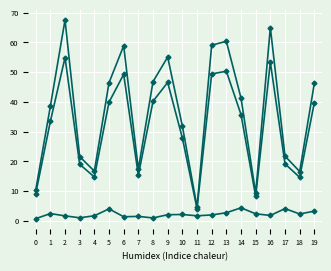

Is this an area chart (filled region under the line)?

No